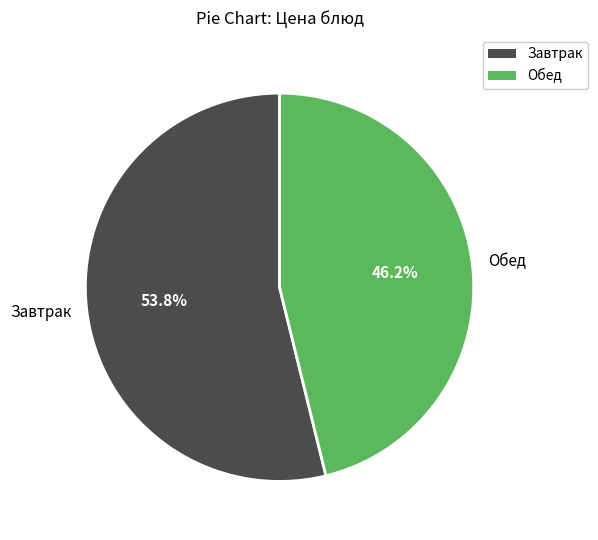

Combined, do Завтрак and Обед account for over 50%?

Yes